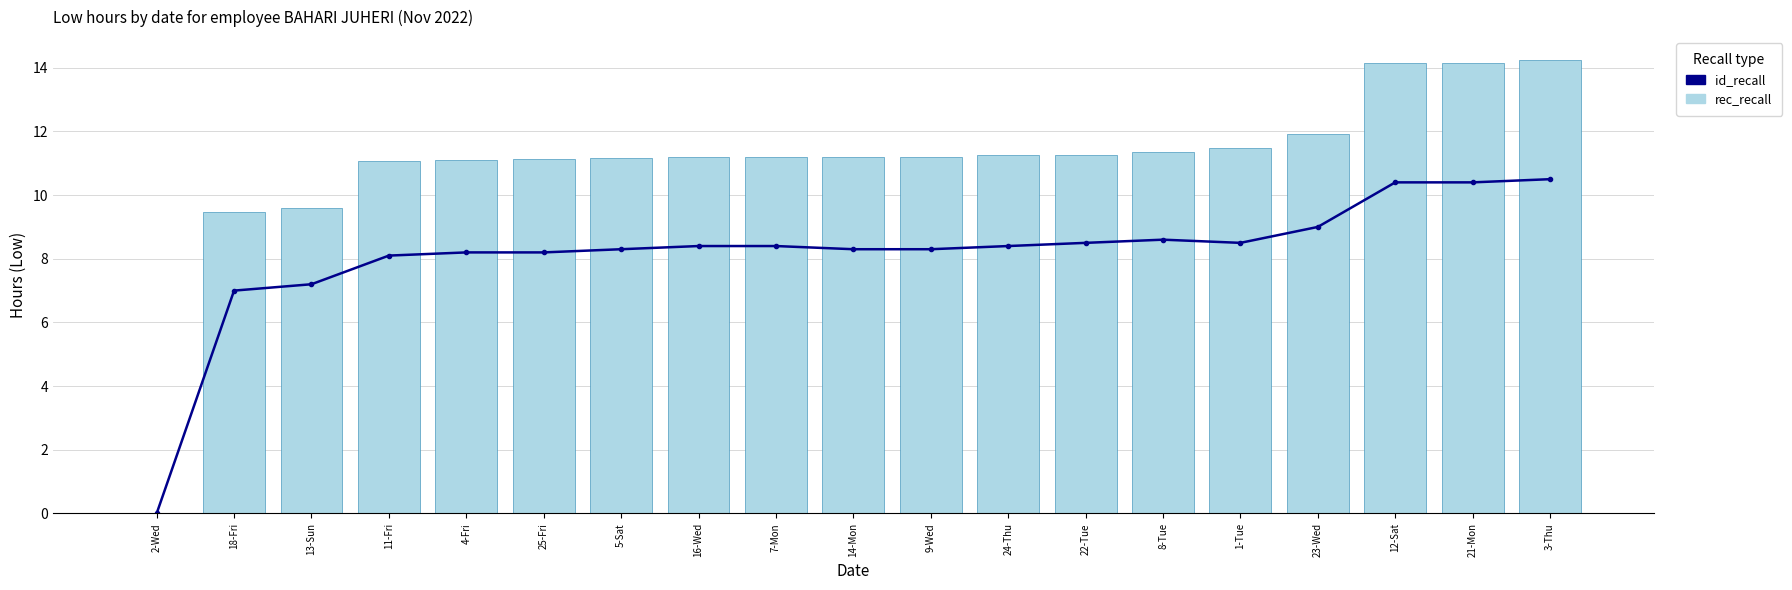

True or false: id_recall has a value of 4.6 at 11-Fri.

False